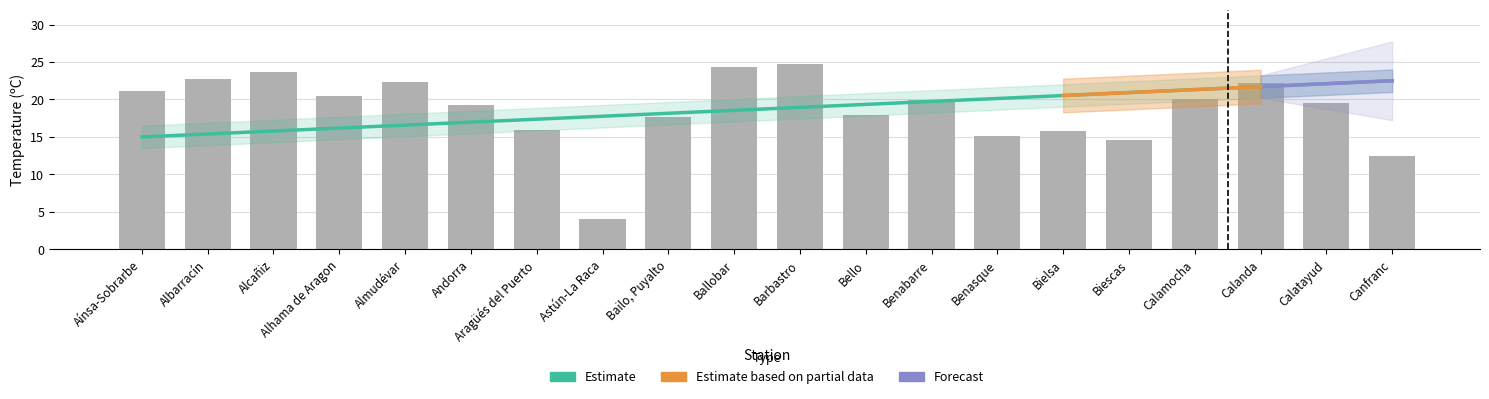

What is the difference between the maximum and minimum values?

7.5